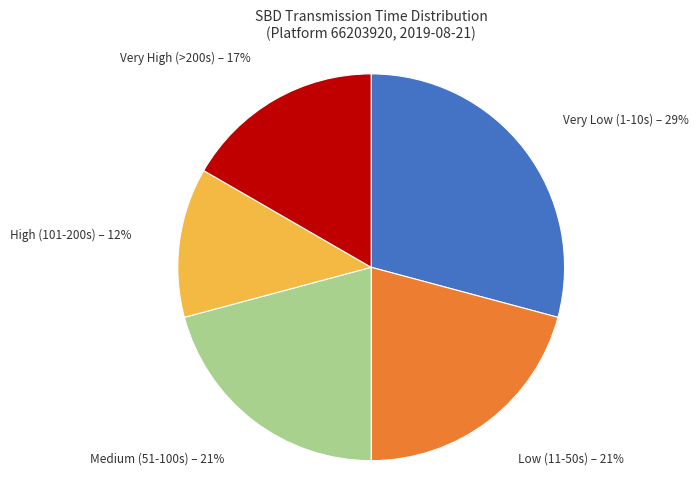

To the nearest percent, what is the difference between the largest and smallest slice percentages?

17%